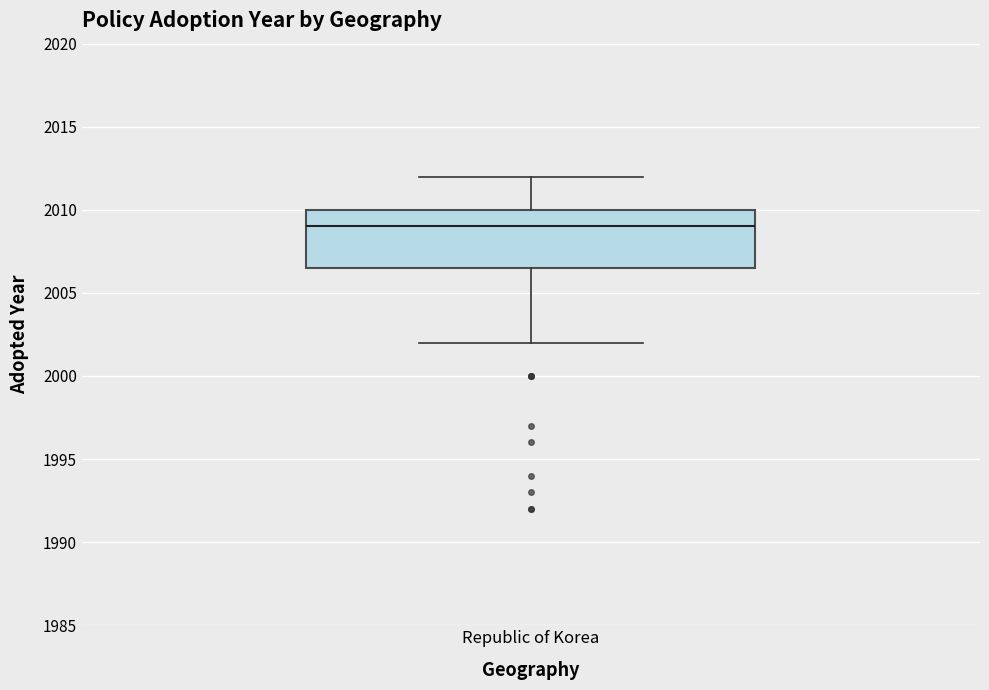

Where does the upper whisker of the box for Republic of Korea end on the y-axis? The values are not printed on the chart, so give them approximately, as read against the axis.

2012.0